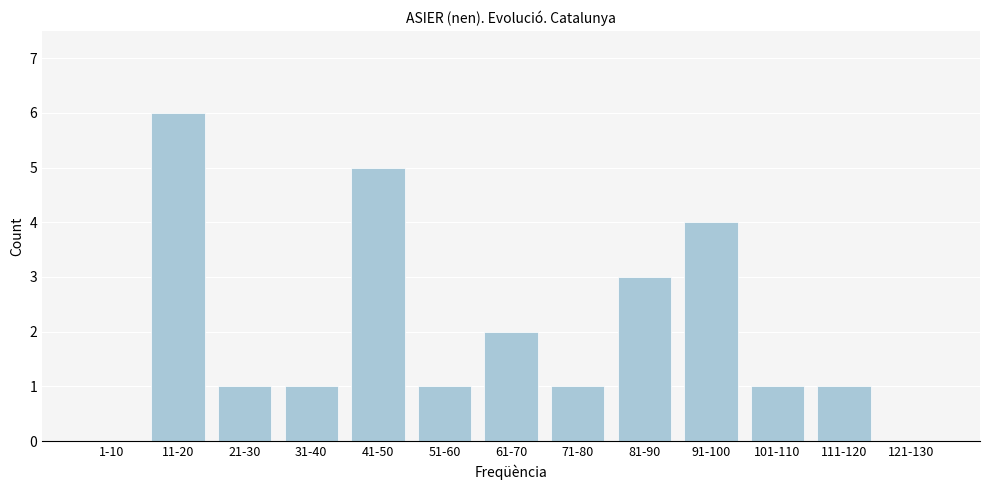

Reading left to right, list all the values displayed in this chart.

1-10=0	11-20=6	21-30=1	31-40=1	41-50=5	51-60=1	61-70=2	71-80=1	81-90=3	91-100=4	101-110=1	111-120=1	121-130=0